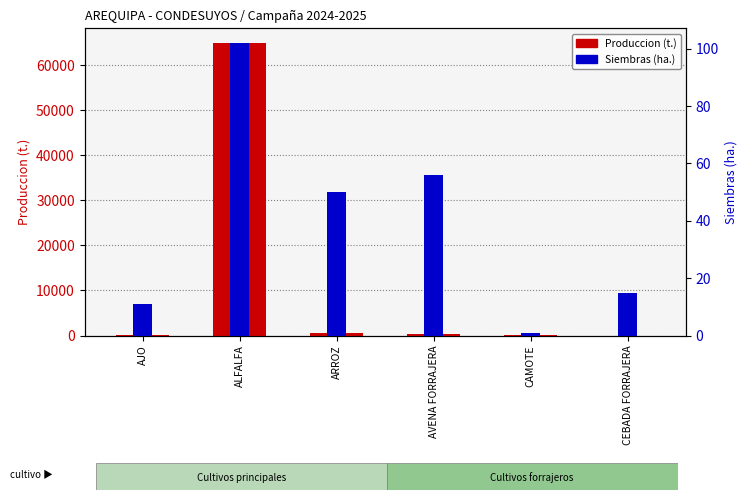

How many data points in Siembras (ha.) are above 50?

2